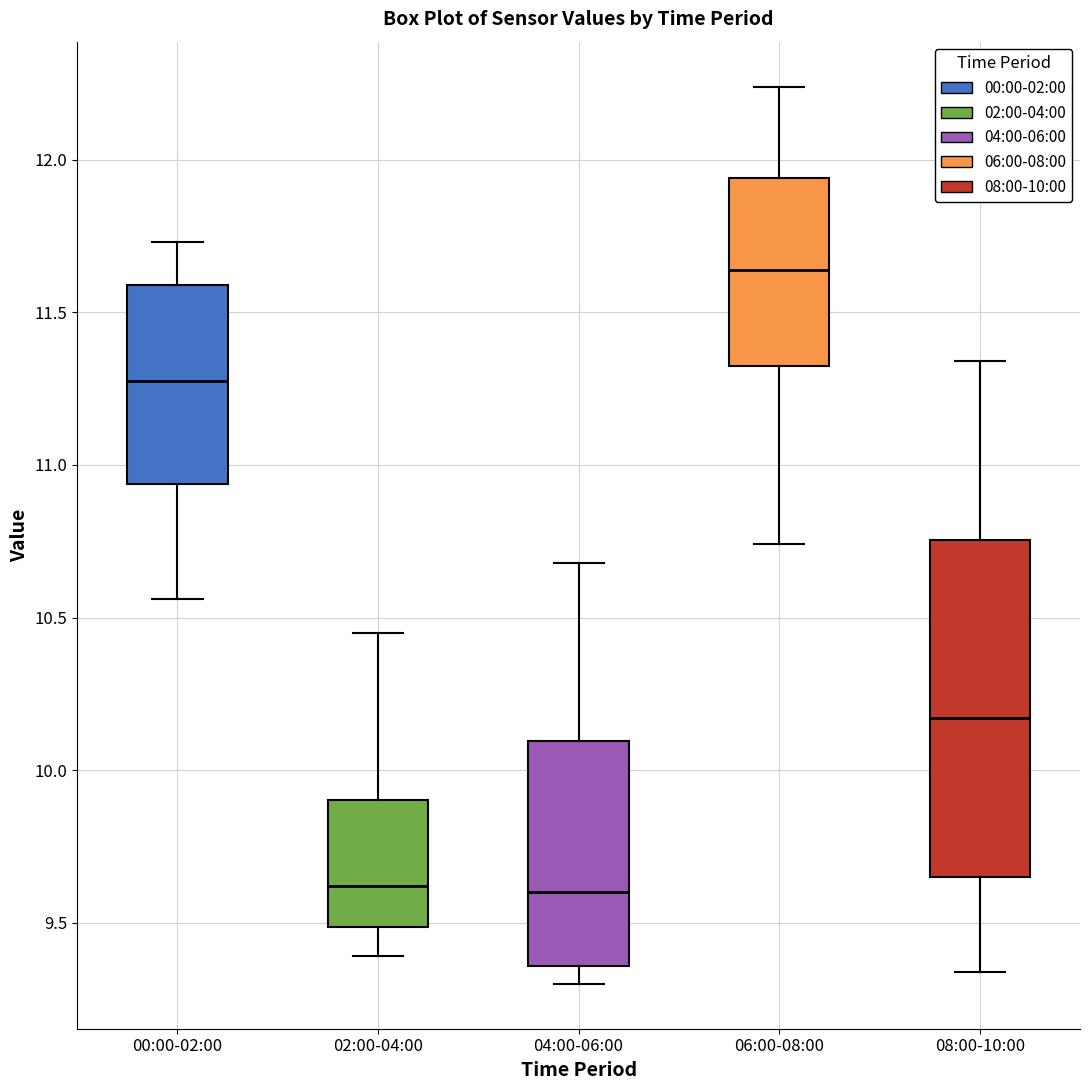

Where does the median line of the box for 04:00-06:00 sit on the y-axis? The values are not printed on the chart, so give them approximately, as read against the axis.

9.60